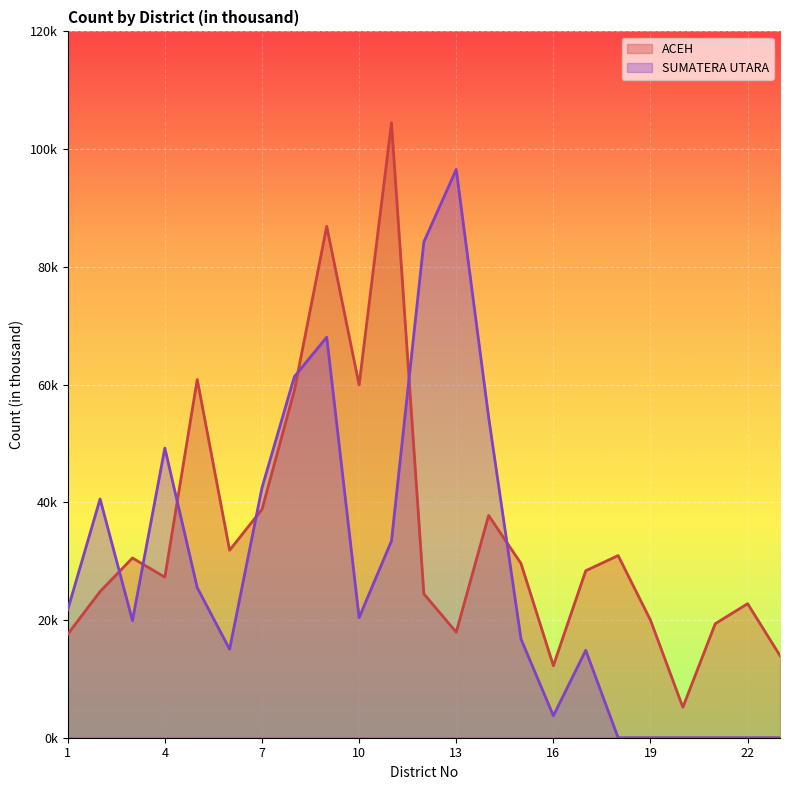

Which has a higher value, 10 or 1?

10